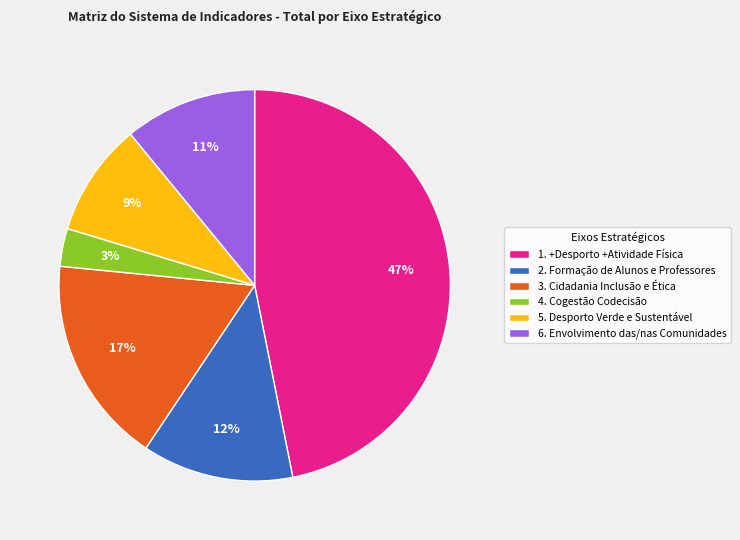

What is the smallest slice in the pie chart?

4. Cogestão Codecisão